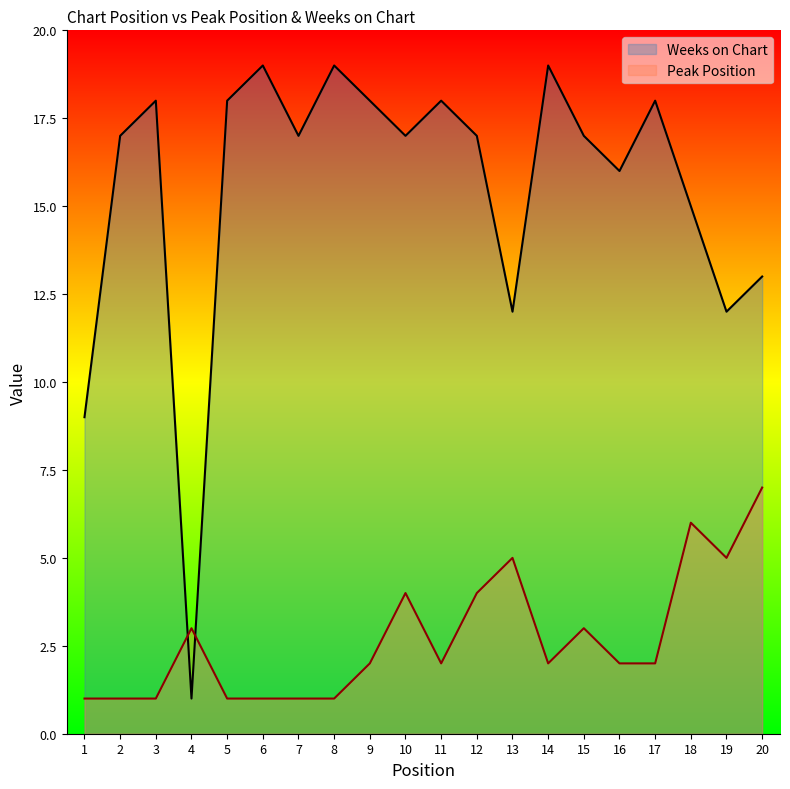

Where is Peak Position nearest to the value 4?

10